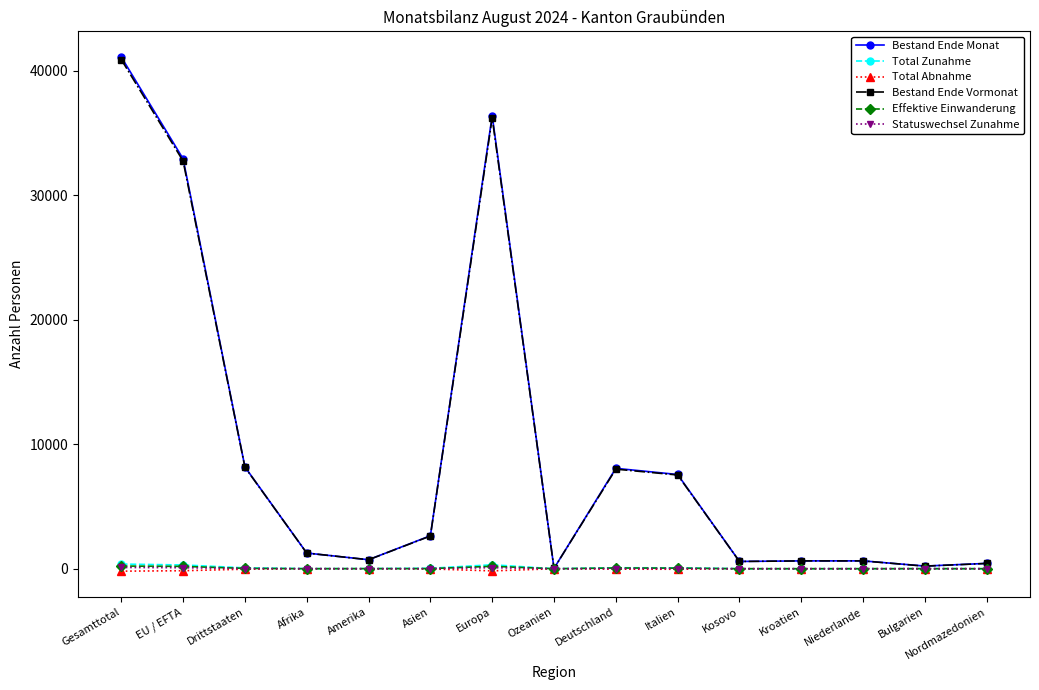

True or false: Effektive Einwanderung has a value of 5 at Bulgarien.

True